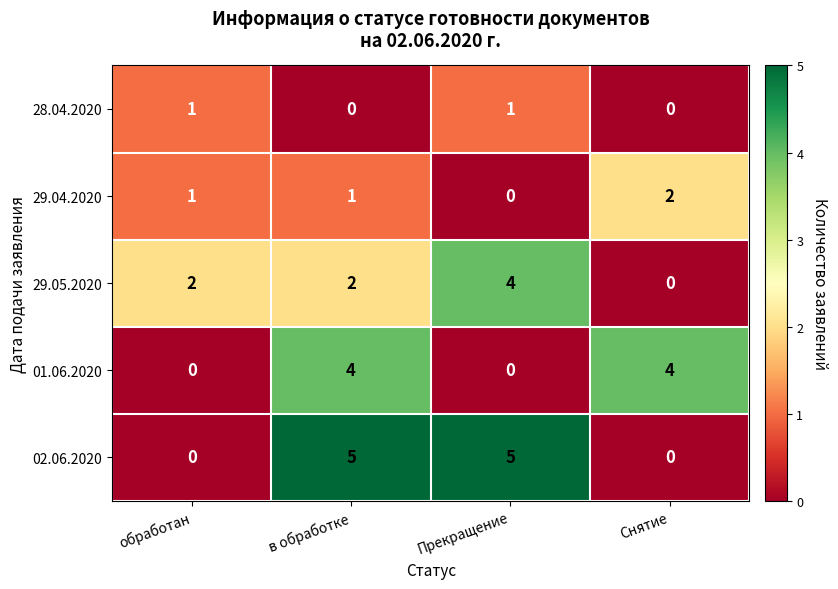

Reading left to right, extract all data points from this chart.

28.04.2020: обработан=1	в обработке=0	Прекращение=1	Снятие=0
29.04.2020: обработан=1	в обработке=1	Прекращение=0	Снятие=2
29.05.2020: обработан=2	в обработке=2	Прекращение=4	Снятие=0
01.06.2020: обработан=0	в обработке=4	Прекращение=0	Снятие=4
02.06.2020: обработан=0	в обработке=5	Прекращение=5	Снятие=0